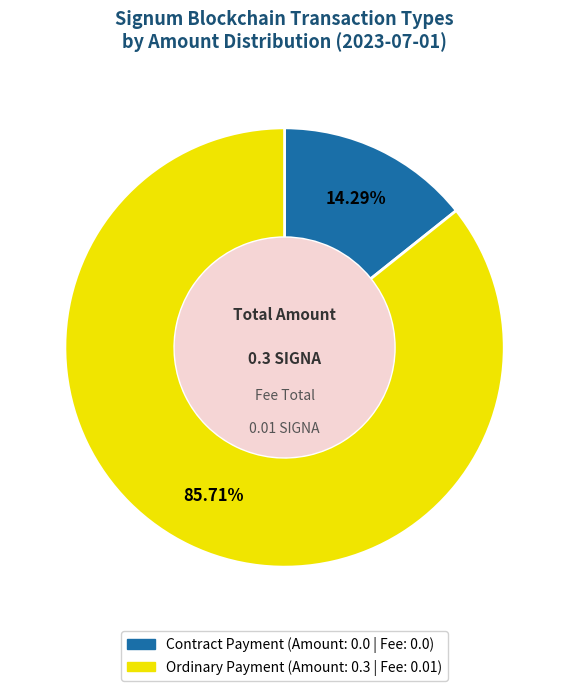

What is the total percentage of Ordinary Payment and Contract Payment?

100.0%